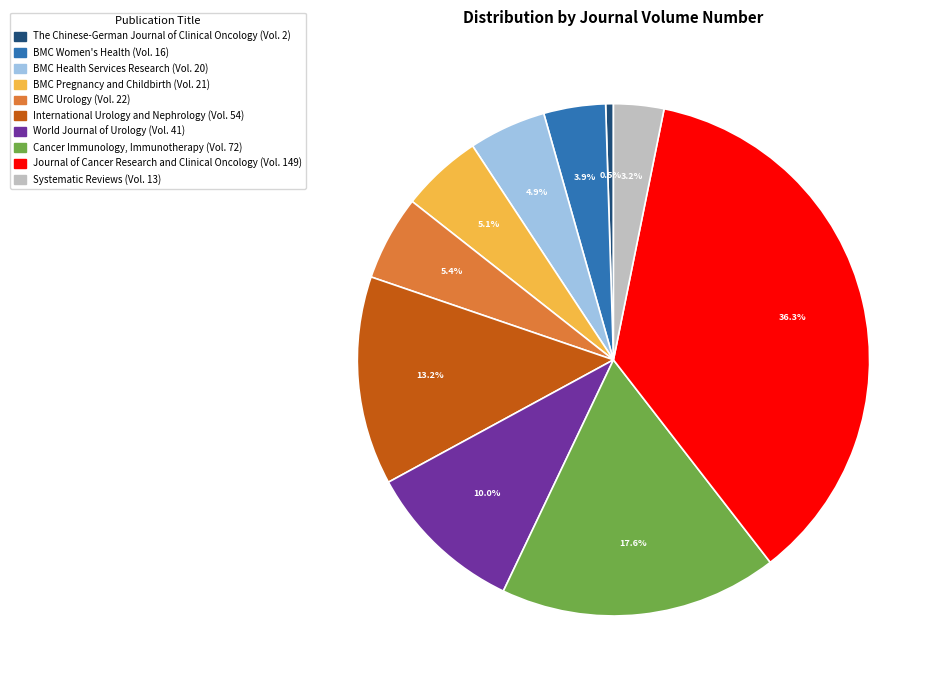

Rank the categories by value from lowest to highest.

The Chinese-German Journal of Clinical Oncology, Systematic Reviews, BMC Women's Health, BMC Health Services Research, BMC Pregnancy and Childbirth, BMC Urology, World Journal of Urology, International Urology and Nephrology, Cancer Immunology, Immunotherapy, Journal of Cancer Research and Clinical Oncology